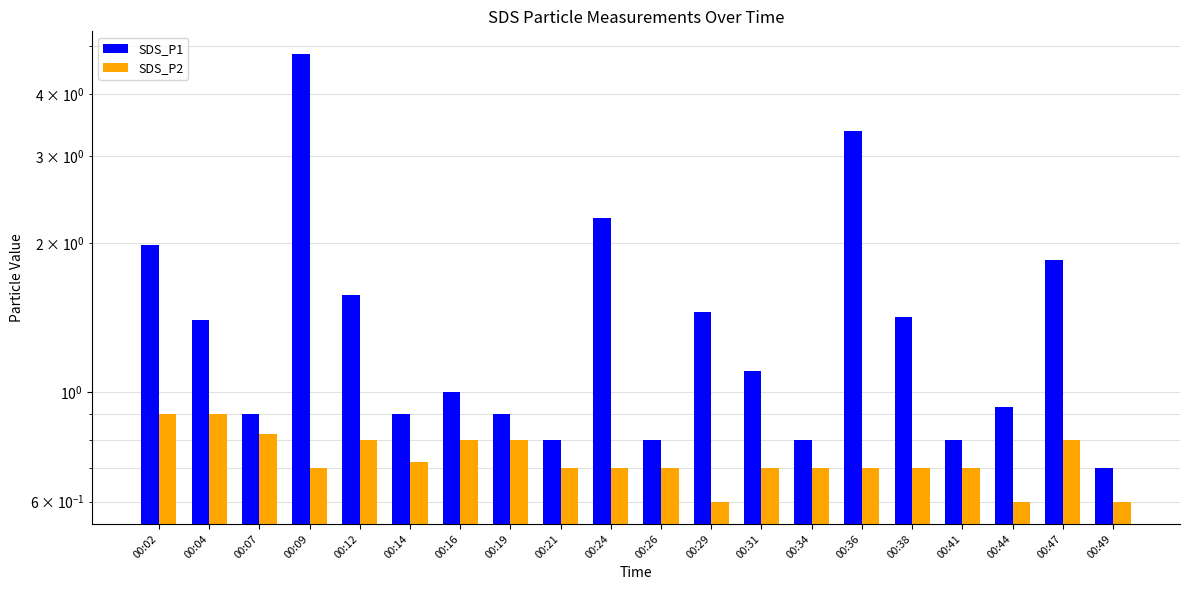

Between 00:07 and 00:47, which is larger?

00:47